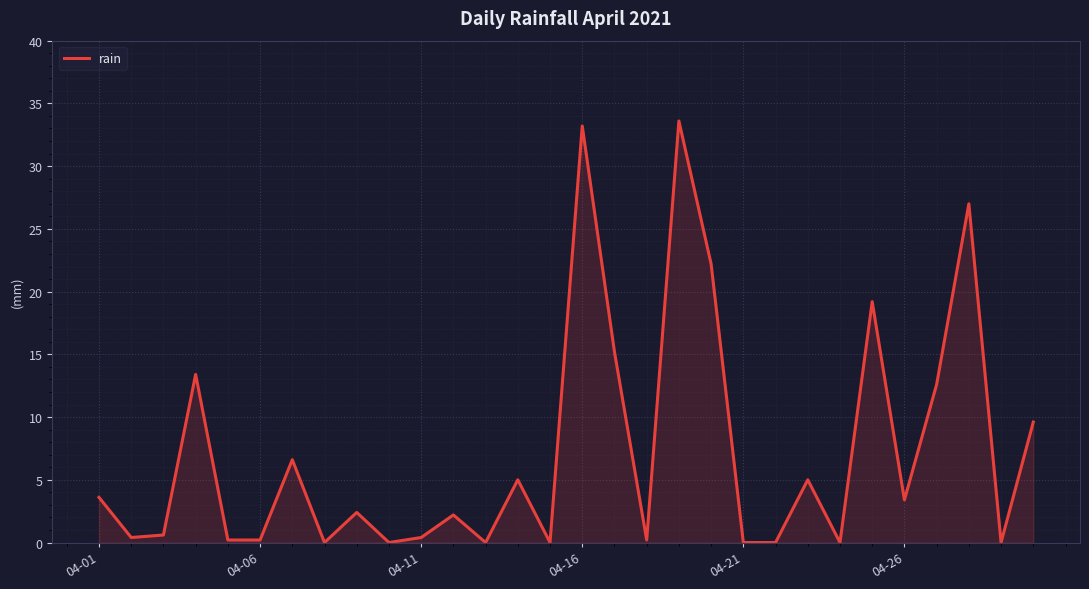

Reading left to right, list all the values displayed in this chart.

3.6	0.4	0.6	13.4	0.2	0.2	6.6	0.0	2.4	0.0	0.4	2.2	0.0	5.0	0.0	33.2	15.2	0.2	33.6	22.2	0.0	0.0	5.0	0.0	19.2	3.4	12.6	27.0	0.0	9.6